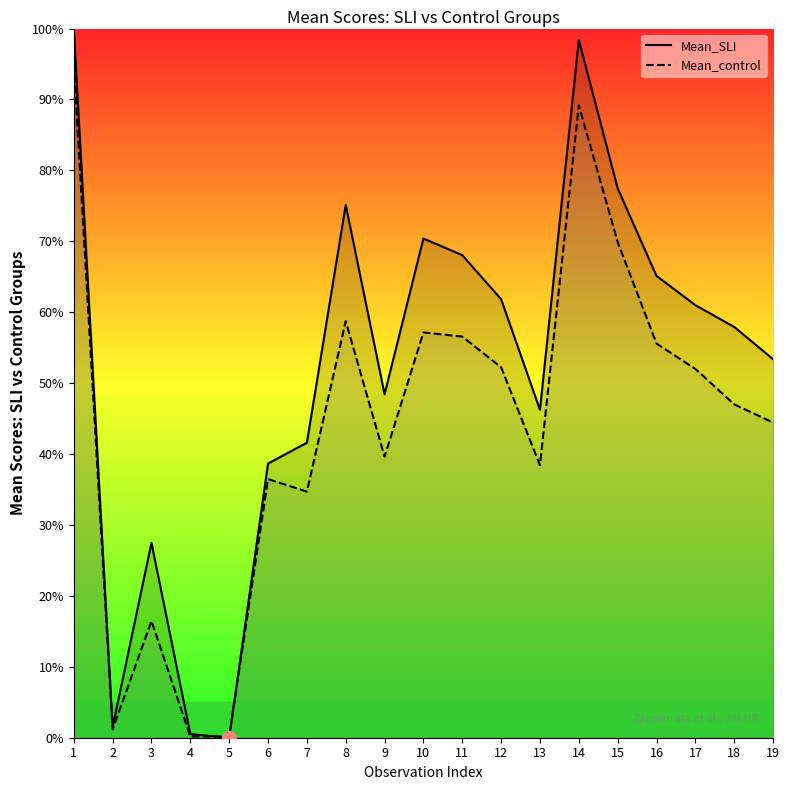

Where is Mean_control nearest to the value 47?

18